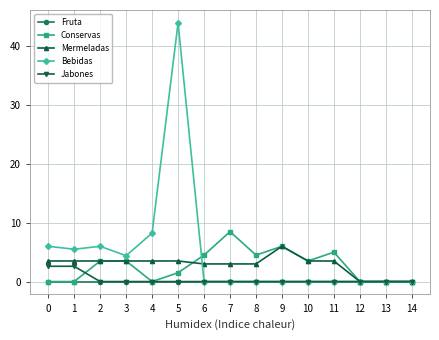

Is the value of Bebidas at 4 greater than the value of Mermeladas at 11?

Yes